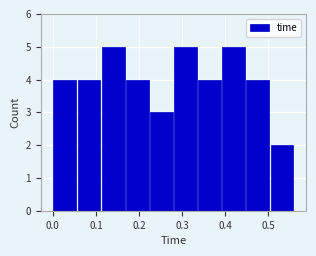

Reading left to right, transcribe this chart: for each bar, give the range it covers on the x-axis and its height. Neither the bar edges nor the heights are printed on the chart, so give them approximately, as read against the axes.

0.000 to 0.056: 4
0.056 to 0.112: 4
0.112 to 0.168: 5
0.168 to 0.224: 4
0.224 to 0.280: 3
0.280 to 0.336: 5
0.336 to 0.392: 4
0.392 to 0.448: 5
0.448 to 0.504: 4
0.504 to 0.560: 2